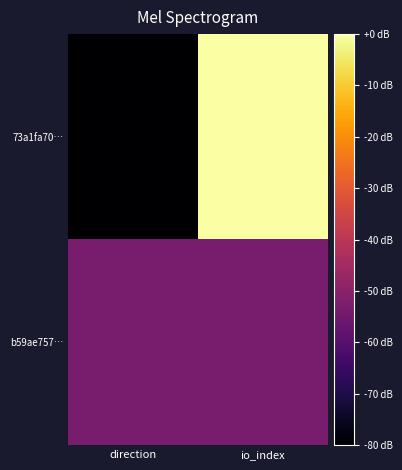

Which label corresponds to the smallest value in the chart?

direction